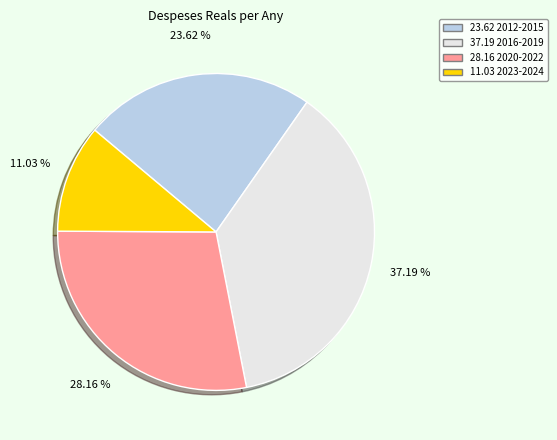

Is there any slice that represents more than half of the pie?

No